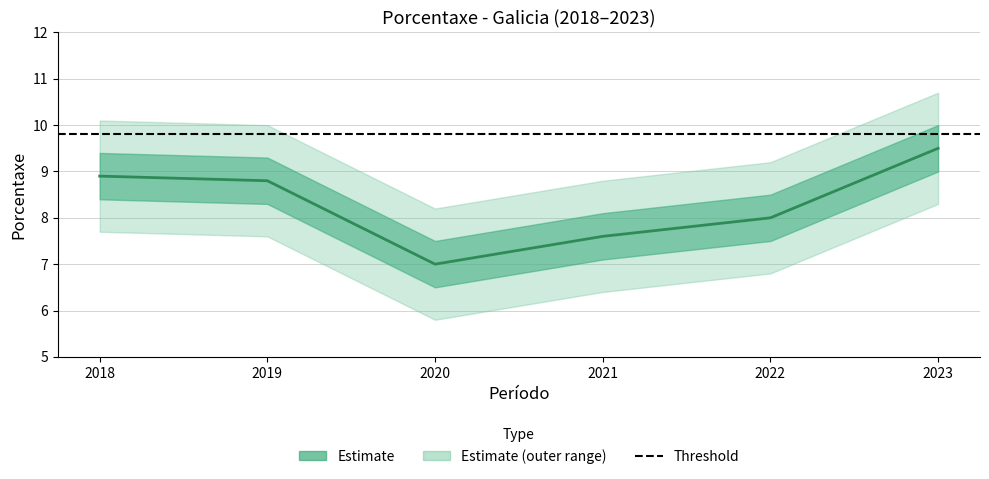

What is the ratio of the value at 2020 to the value at 2023?

0.7